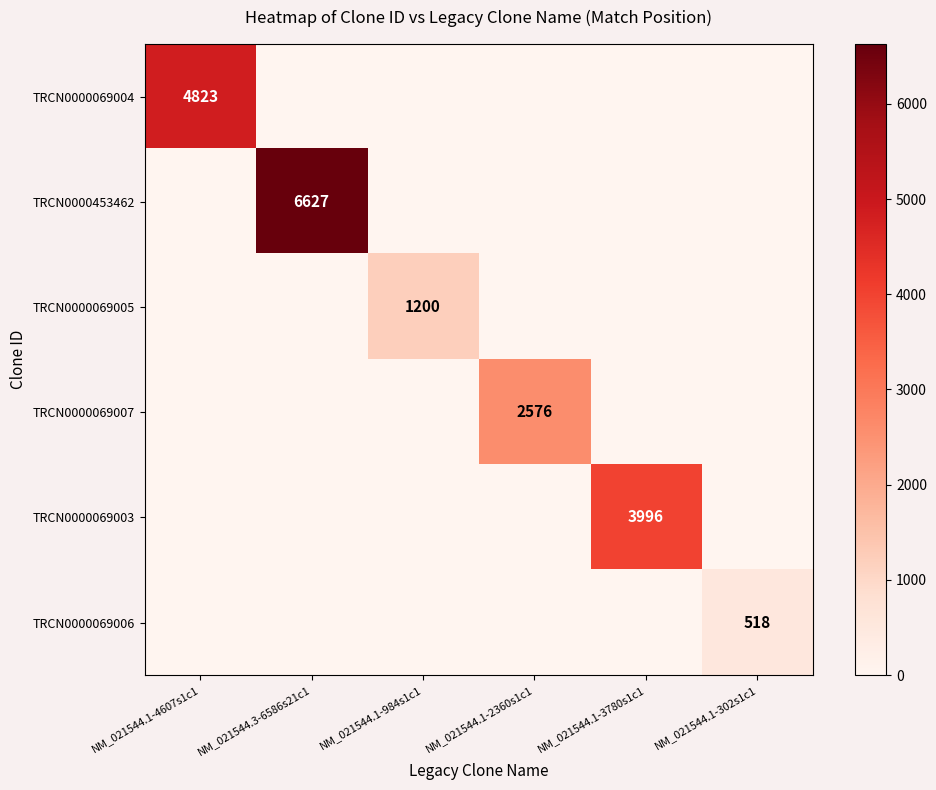

The TRCN0000453462 series shows 10832 at NM_021544.3-6586s21c1. True or false?

False